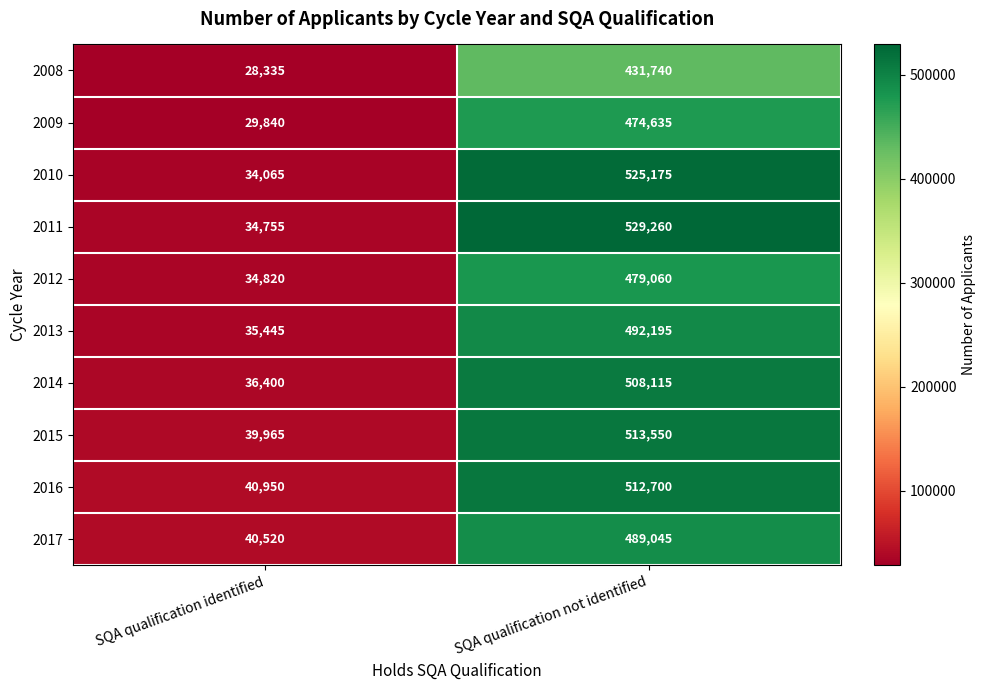

True or false: 2015 has a value of 39965 at SQA qualification identified.

True